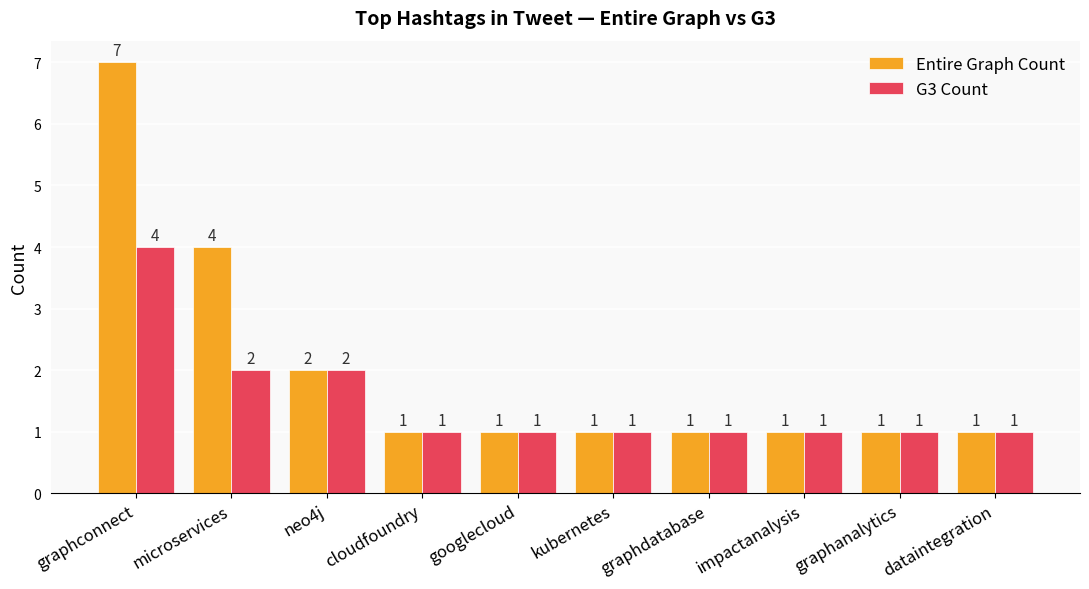

What position from the right is neo4j?

8